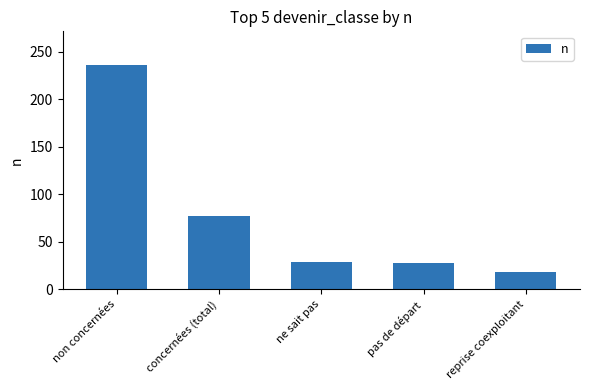

True or false: the data shows 10 at ne sait pas.

False